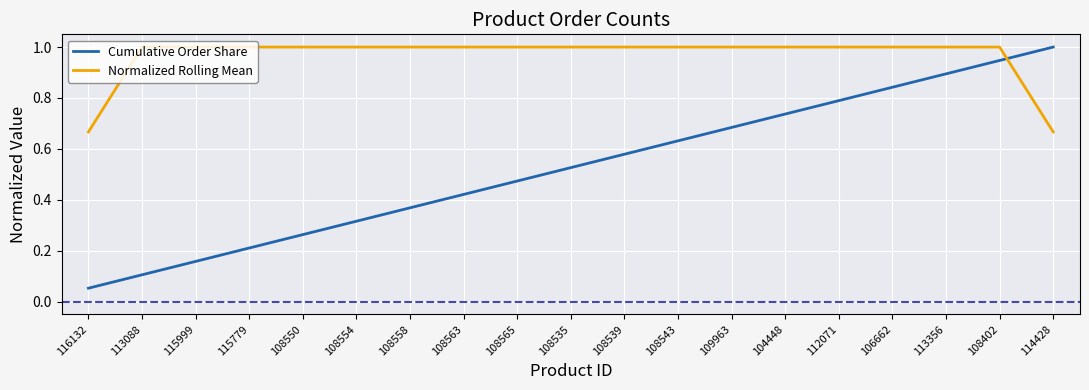

What position from the right is 113356?

3